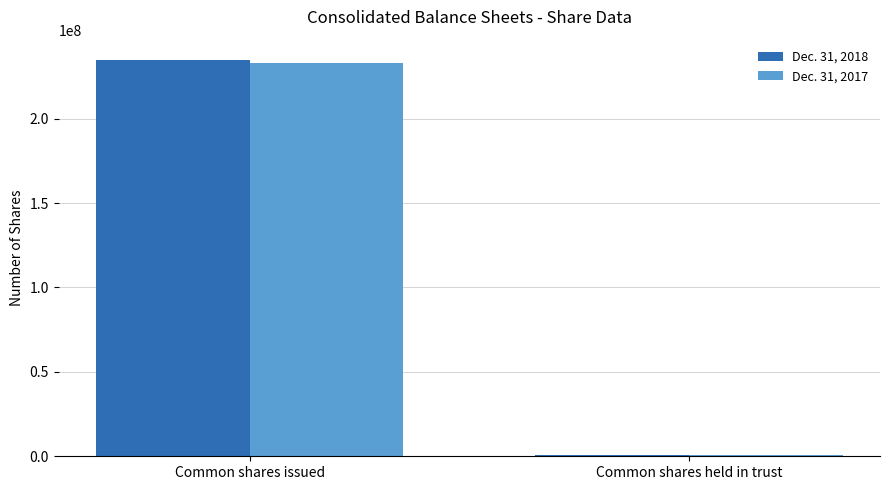

Reading right to left, what are all the values shown in this chart?

Dec. 31, 2018: 566910	235025507
Dec. 31, 2017: 542894	232793335